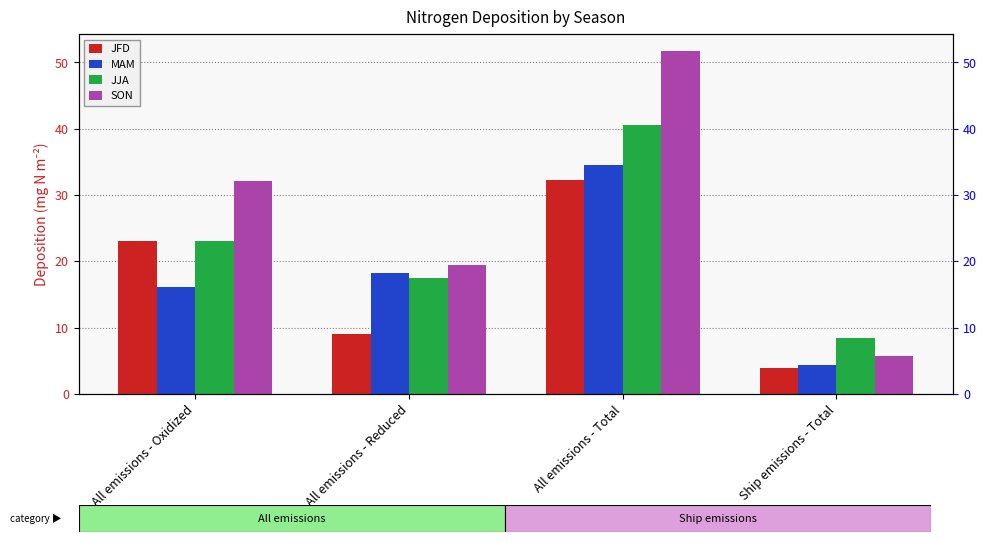

At which label is SON closest to 28?

All emissions - Oxidized